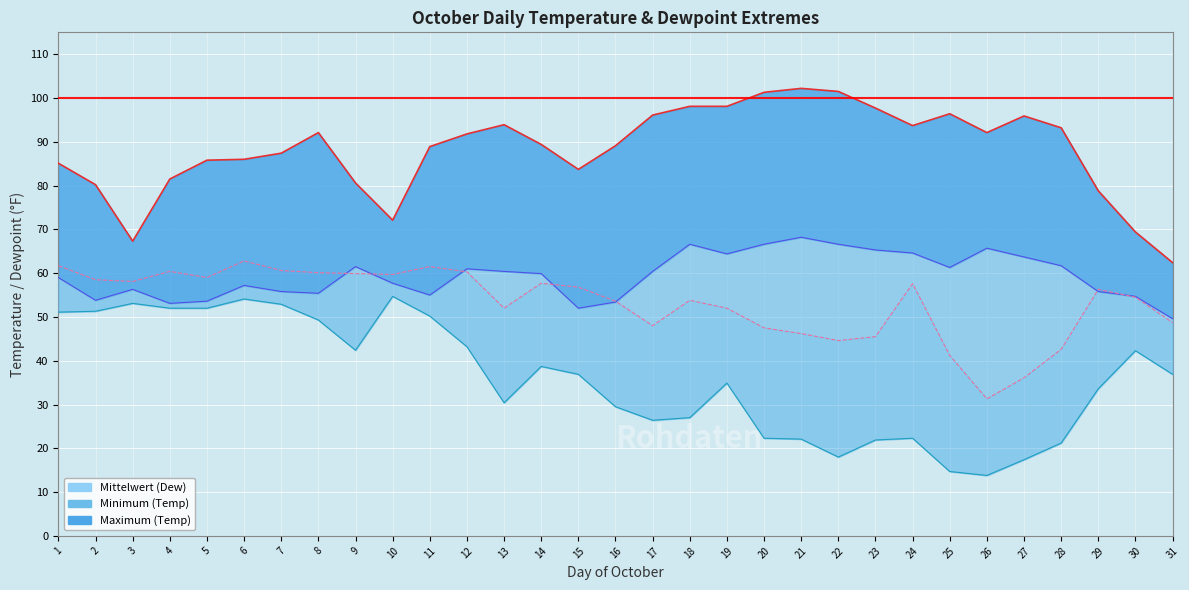

True or false: MIN DEWPOINT has more than 0 interior local peaks.

True